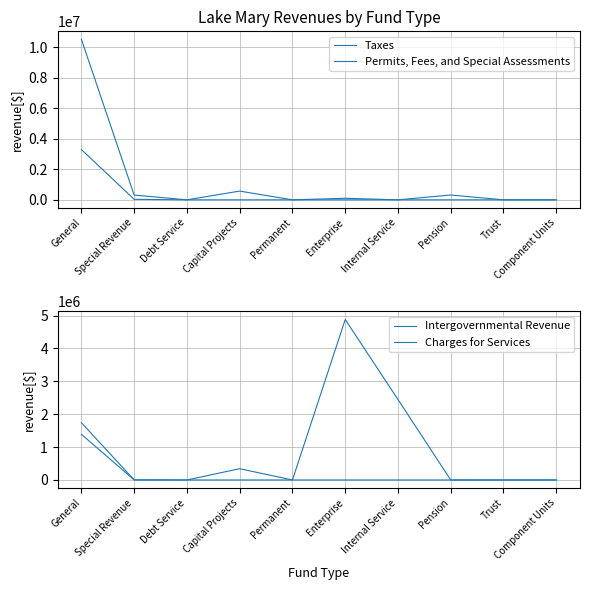

What is the maximum value for Taxes?

10503791